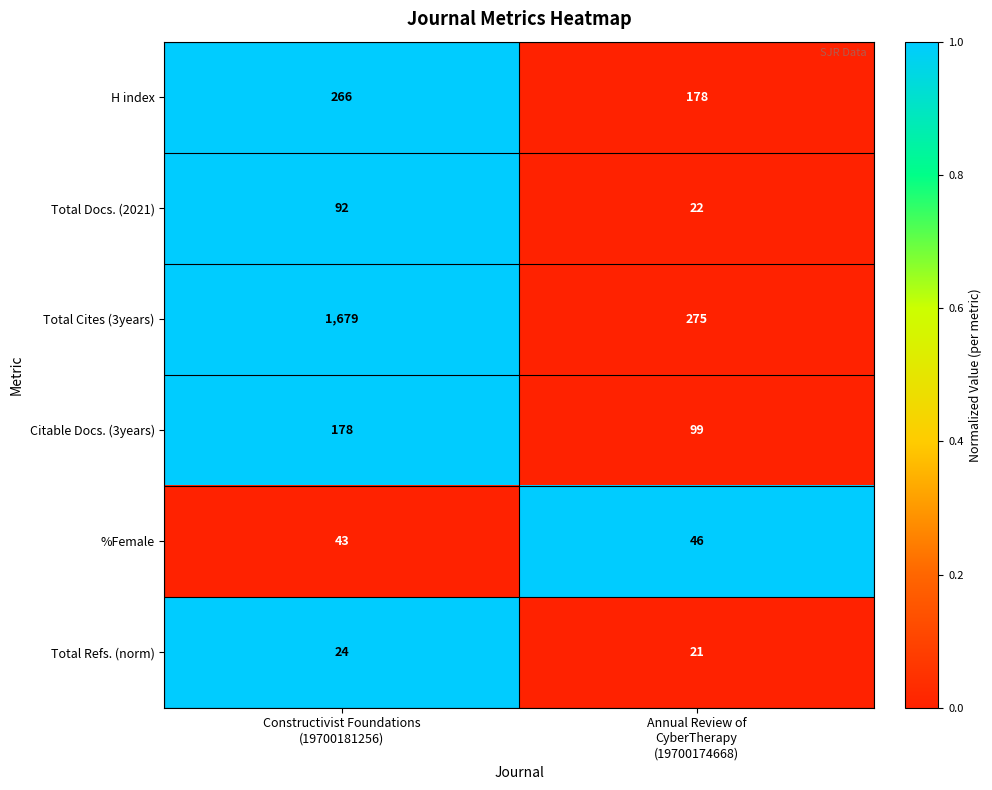

At which category does the chart reach its minimum across all series?

Annual Review of
CyberTherapy
(19700174668)